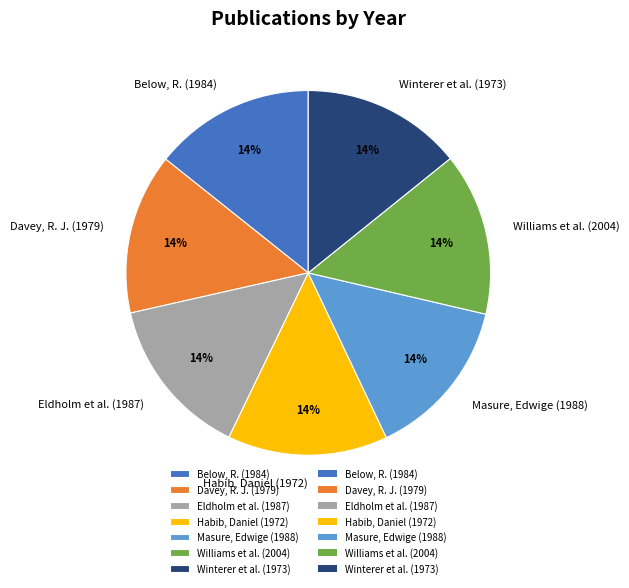

Approximately how many times larger is the value at Below, R. (1984) compared to Williams et al. (2004)?

1.0